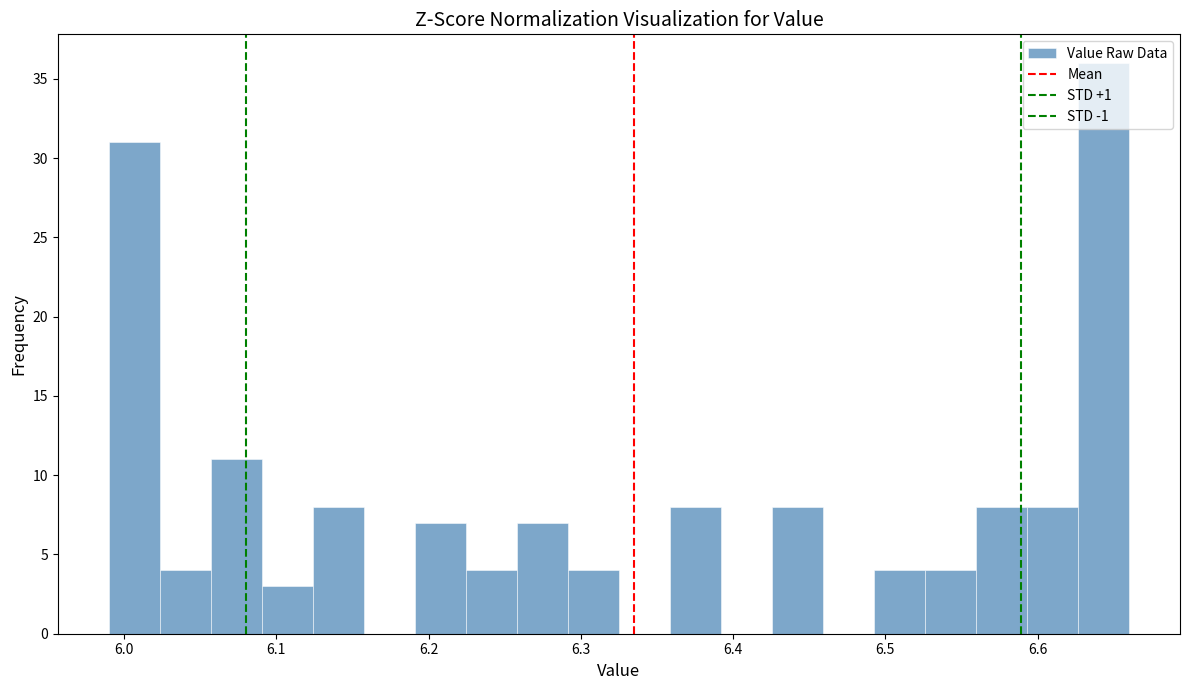

Around what value on the x-axis is the tallest bar? Give the approximate position of its centre, as read against the axis.

6.64